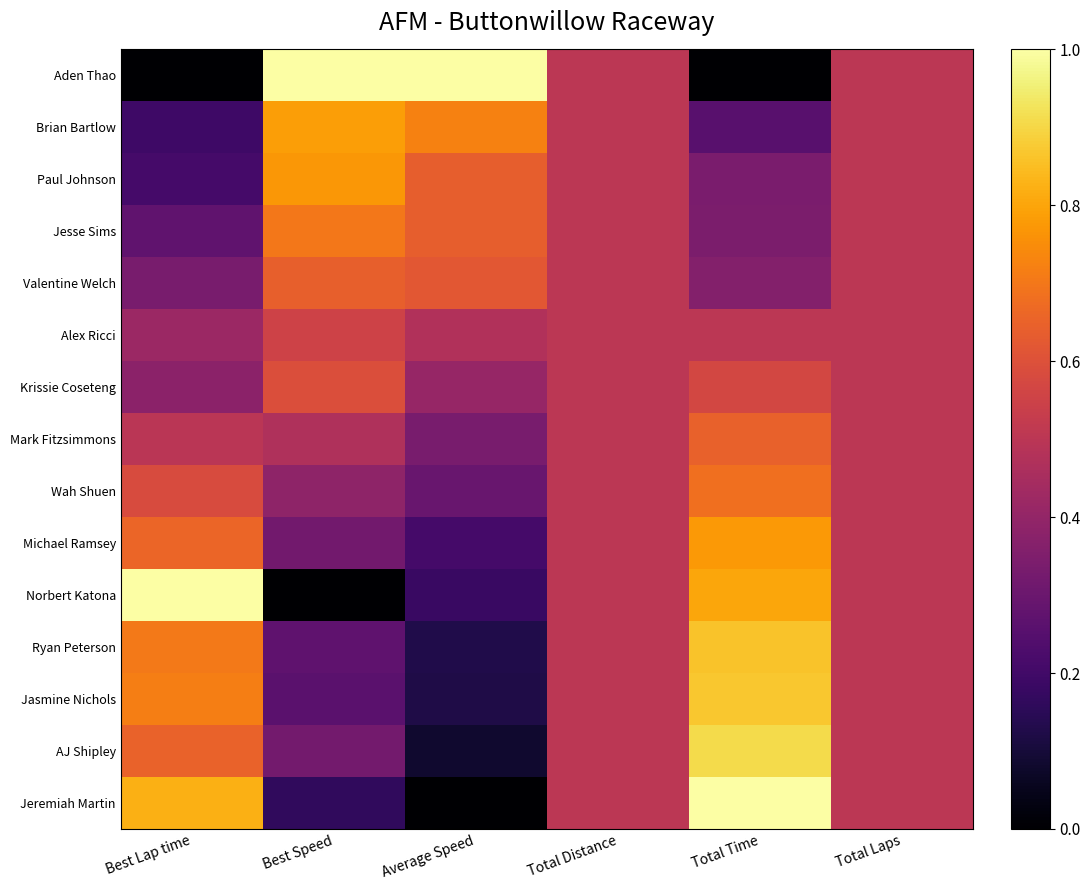

At how many categories does at least one series exceed 0?

6